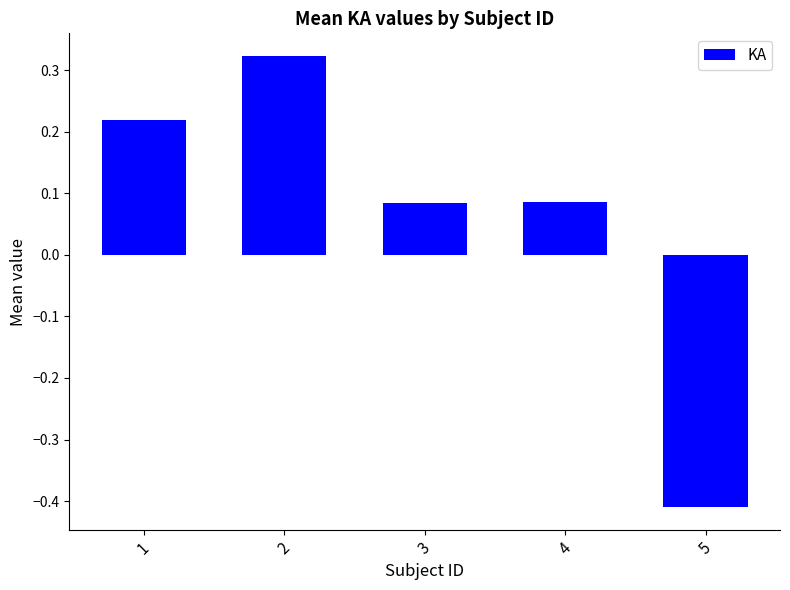

Are the bars horizontal?

No